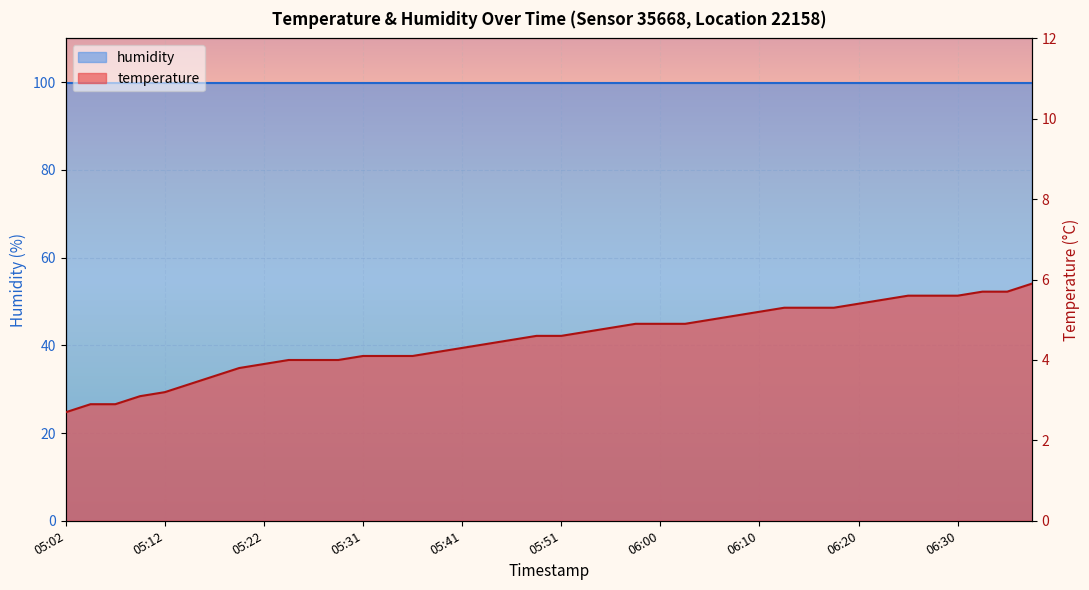

How many data points does each series have?

40